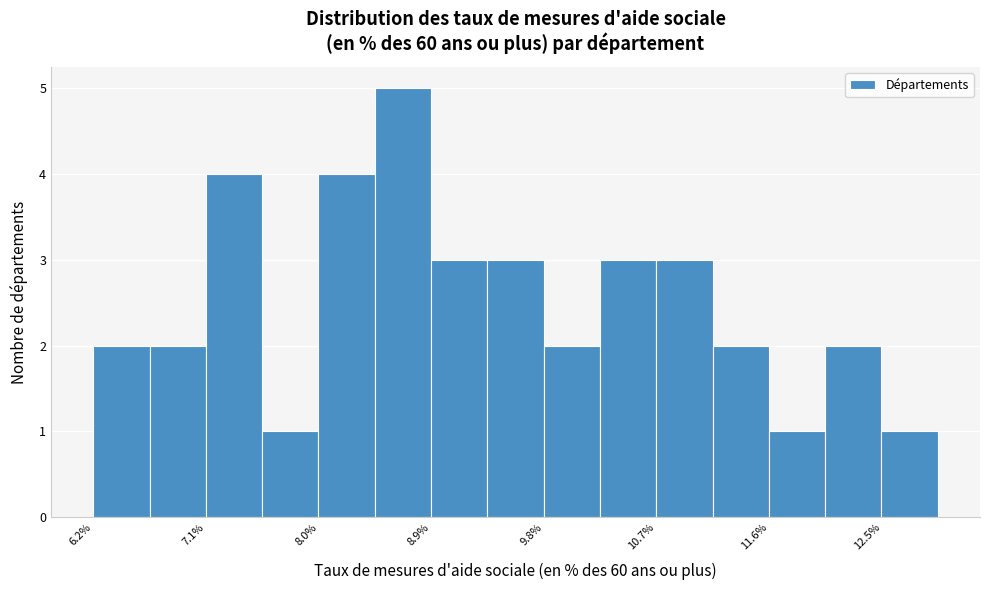

Which range on the x-axis has the tallest bar?

8.4 to 8.9